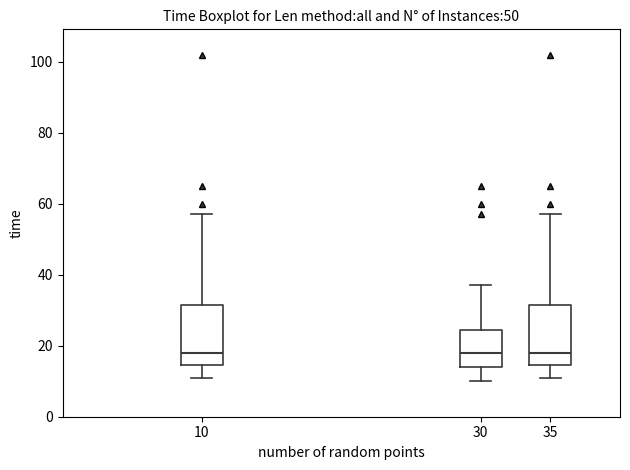

Where does the upper whisker of the box at x = 35 end on the y-axis? The values are not printed on the chart, so give them approximately, as read against the axis.

58